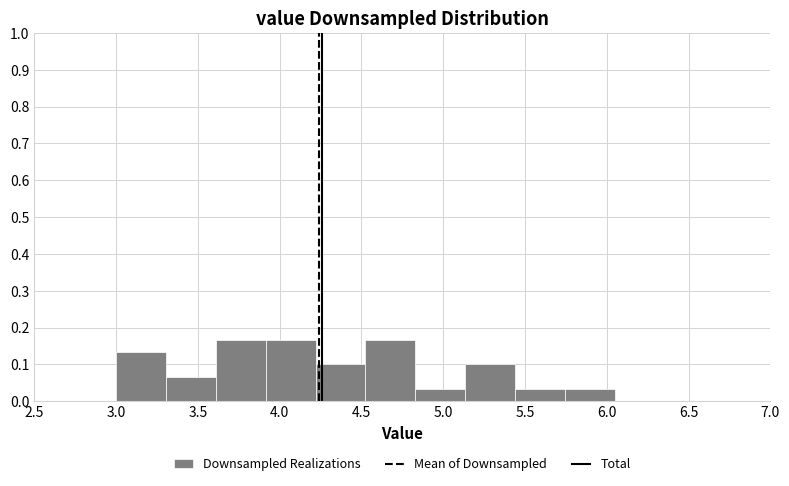

How tall is the bar that spans 4.525 to 4.830 on the x-axis? Neither the bar edges nor the heights are printed on the chart, so give them approximately, as read against the axes.

0.17